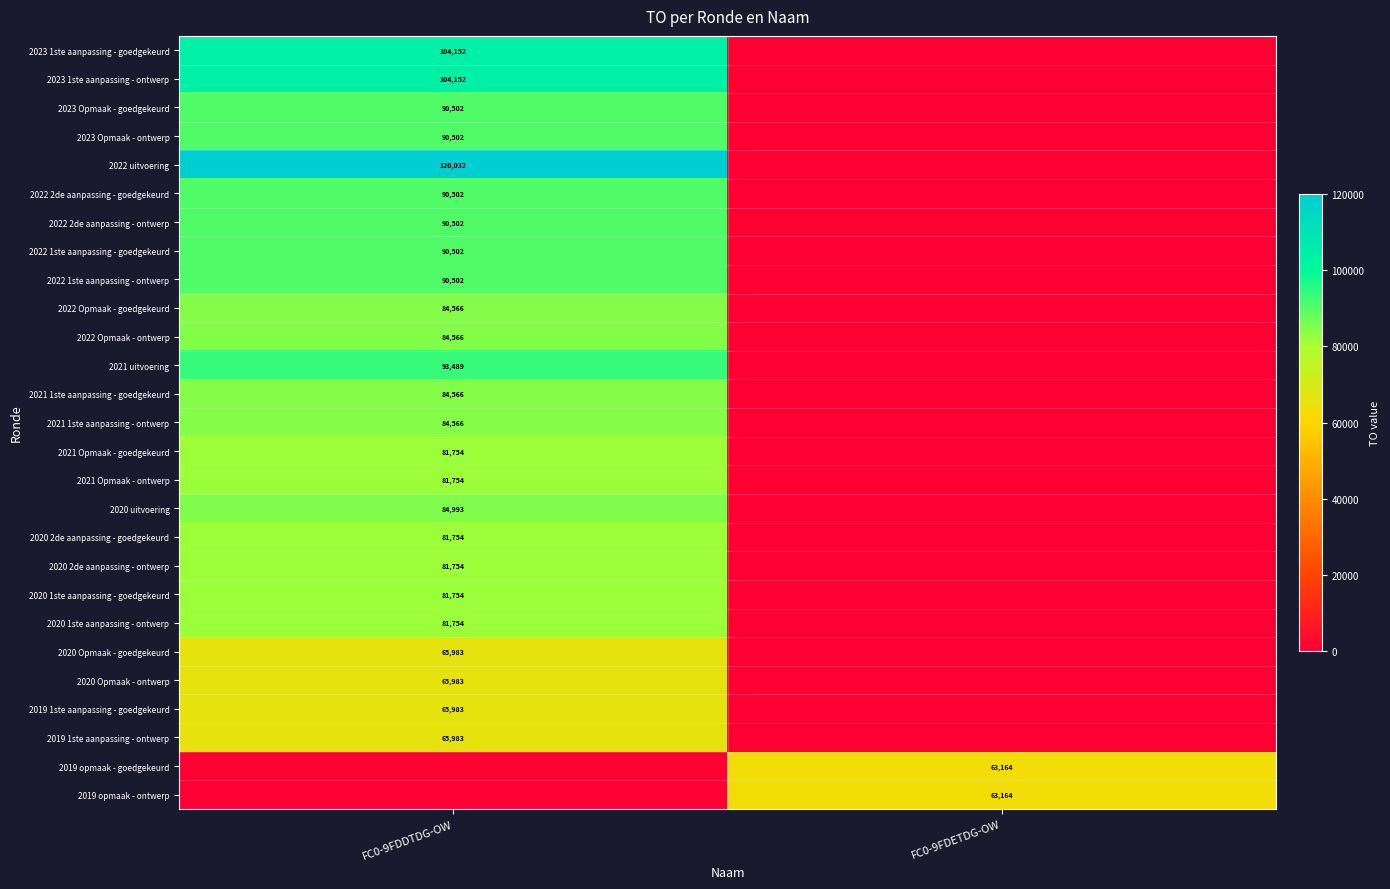

The value of 2022 Opmaak - ontwerp at FC0-9FDDTDG-OW is 84566. True or false?

True